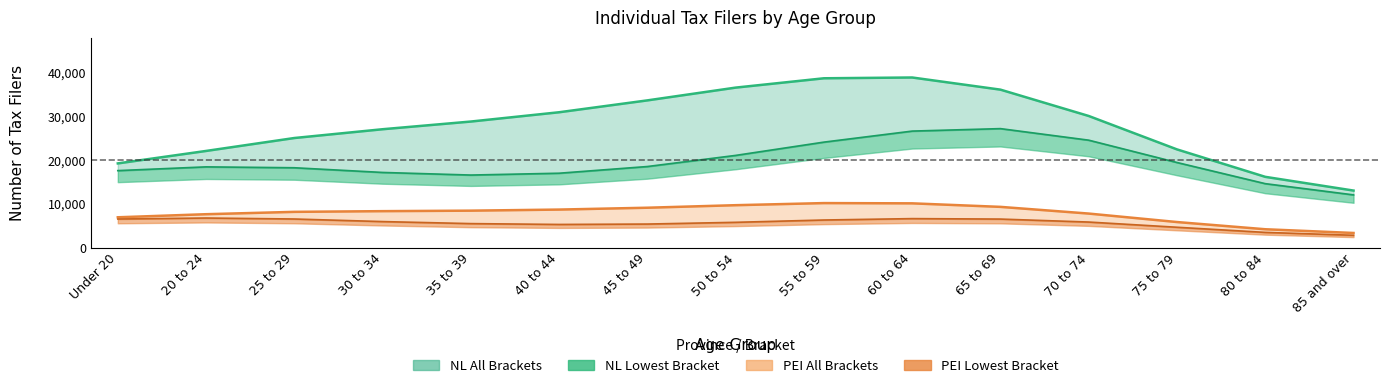

How many categories are shown in the chart?

15